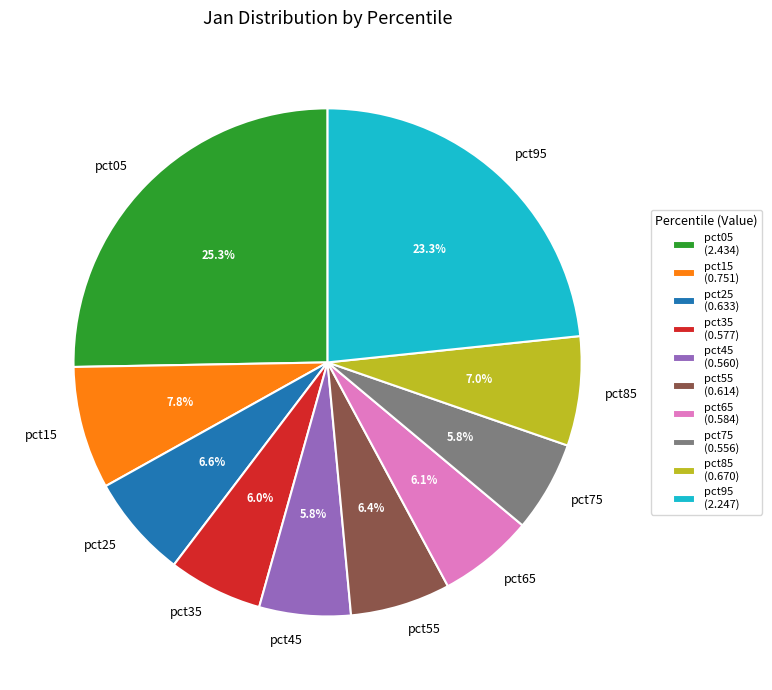

How many segments does this pie chart have?

10